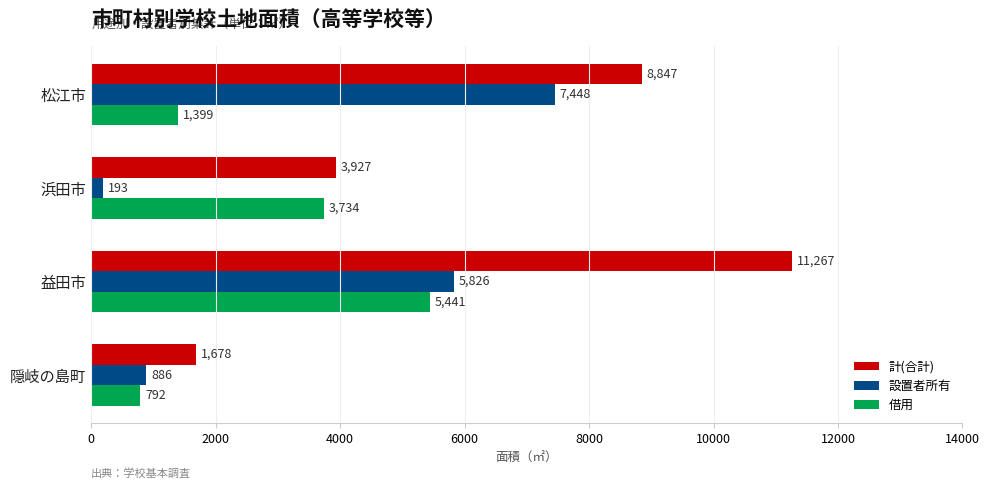

How many 計(合計) values are between 3927 and 11267?

3